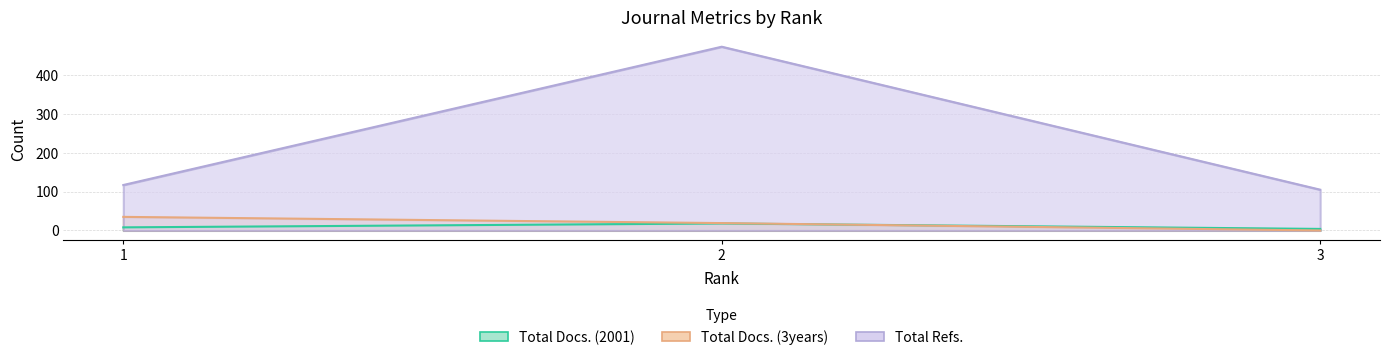

Is it true that Total Docs. (3years) equals 20 at 3?

False